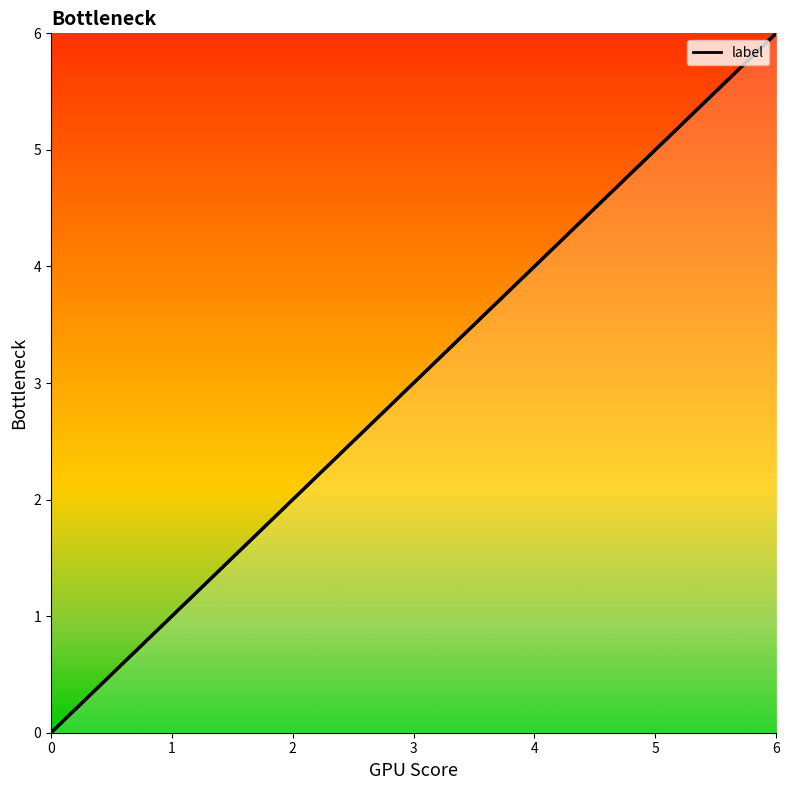

What value does the data have at 5?

5